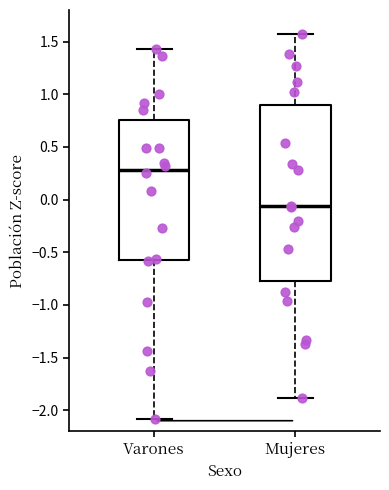

Which box is the tallest, from its lower edge to its upper edge?

Mujeres